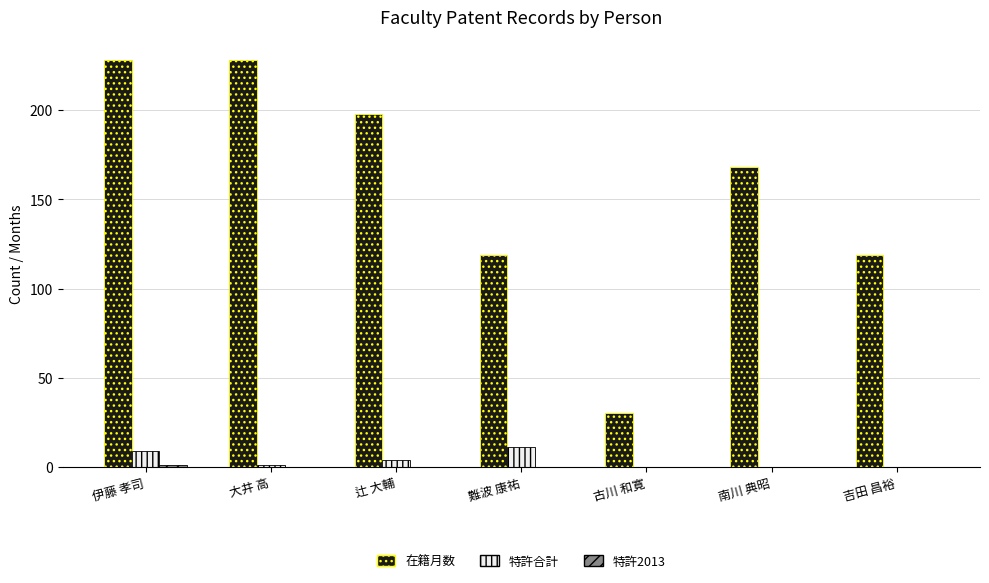

True or false: 在籍月数 has a value of 16 at 古川 和寛.

False